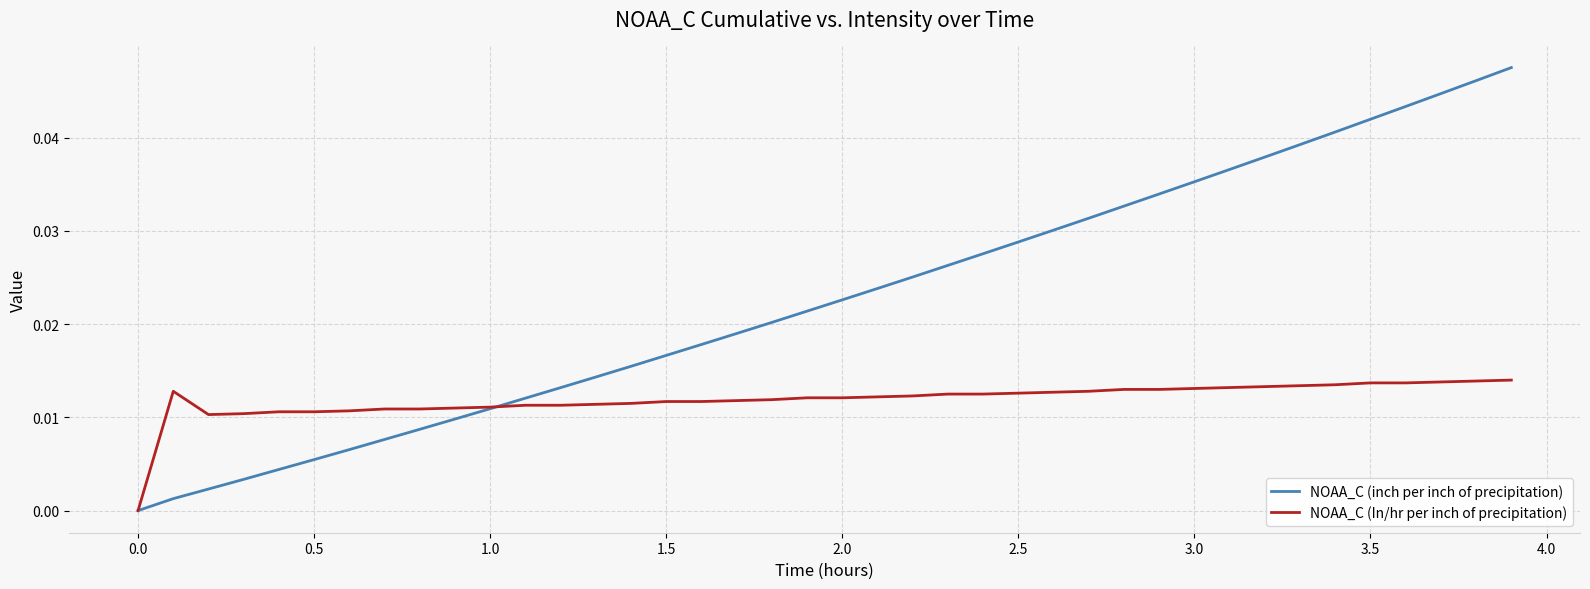

Which series has the largest total across all categories?

NOAA_C (inch per inch of precipitation)